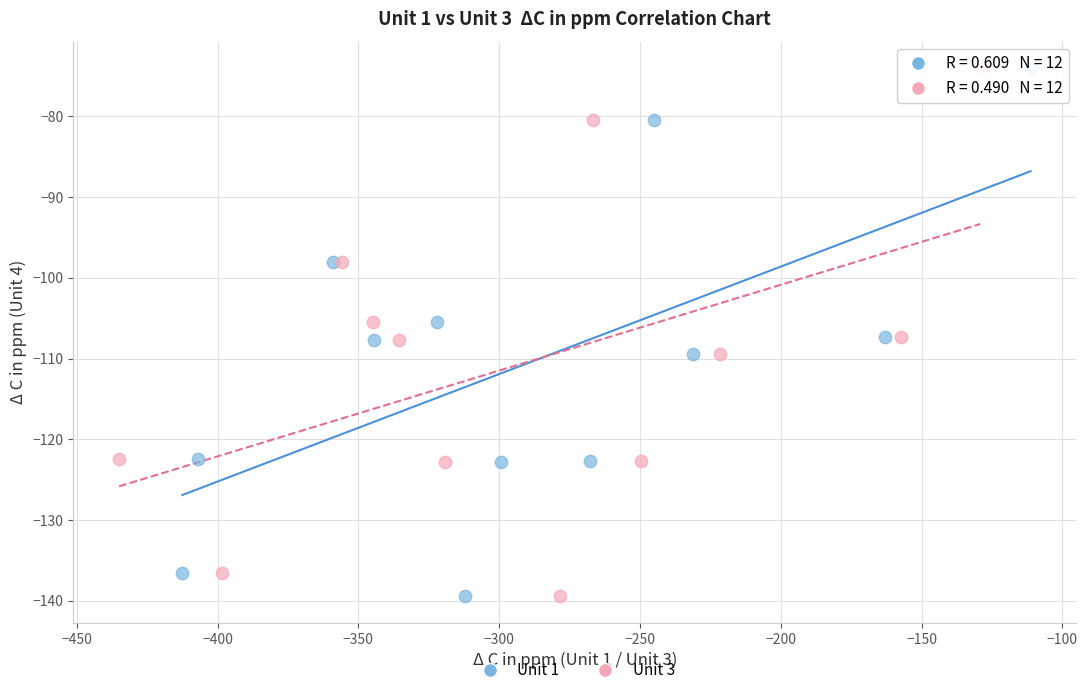

What are all the series names shown in the legend?

Unit 1, Unit 3